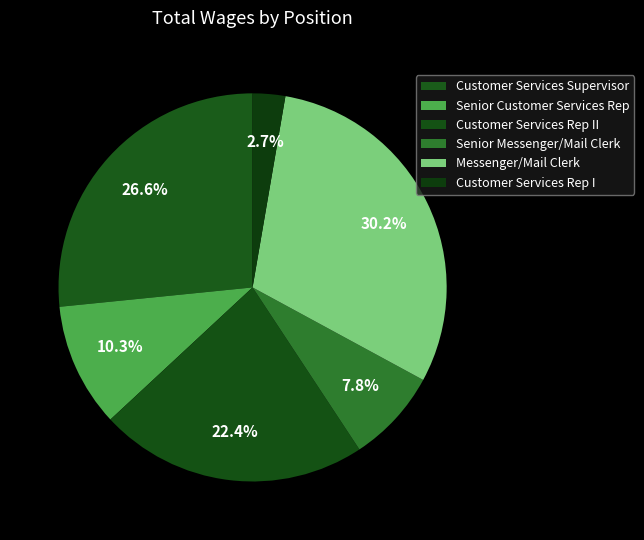

To the nearest percent, what is the average slice percentage?

17%